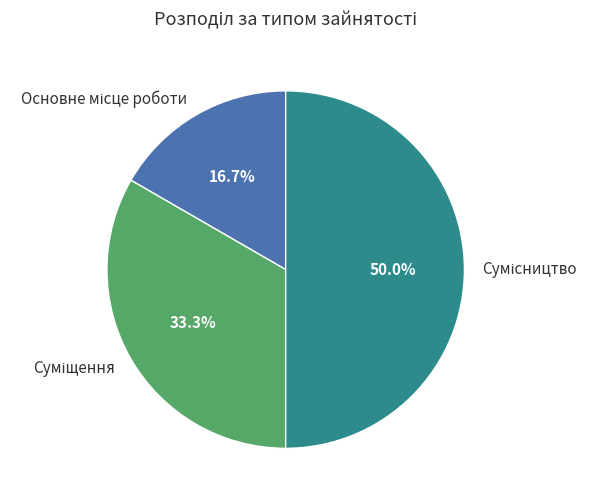

Is Сумісництво the majority of the pie?

No